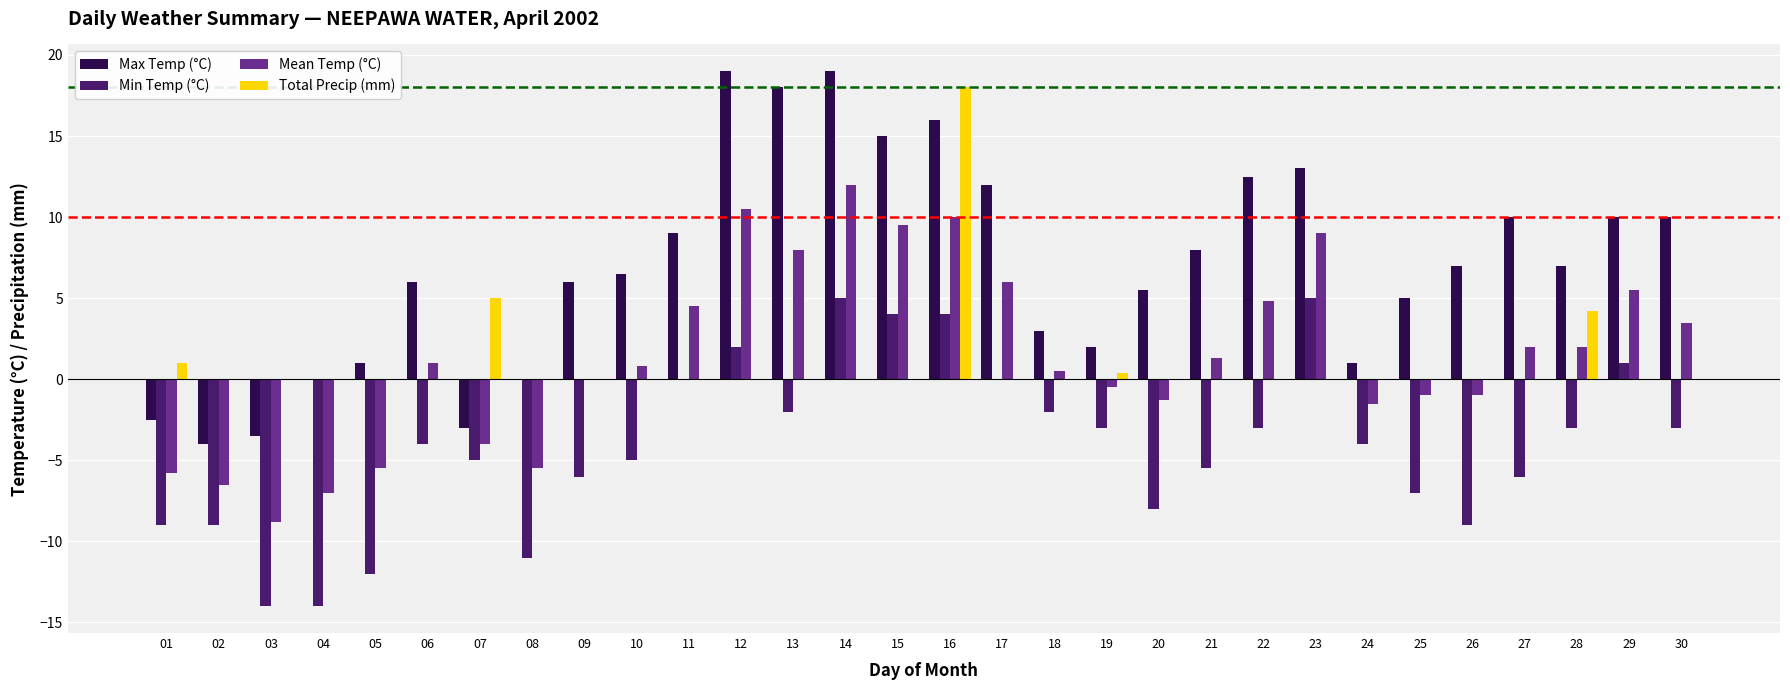

What is the total value across all series at 13?

24.0